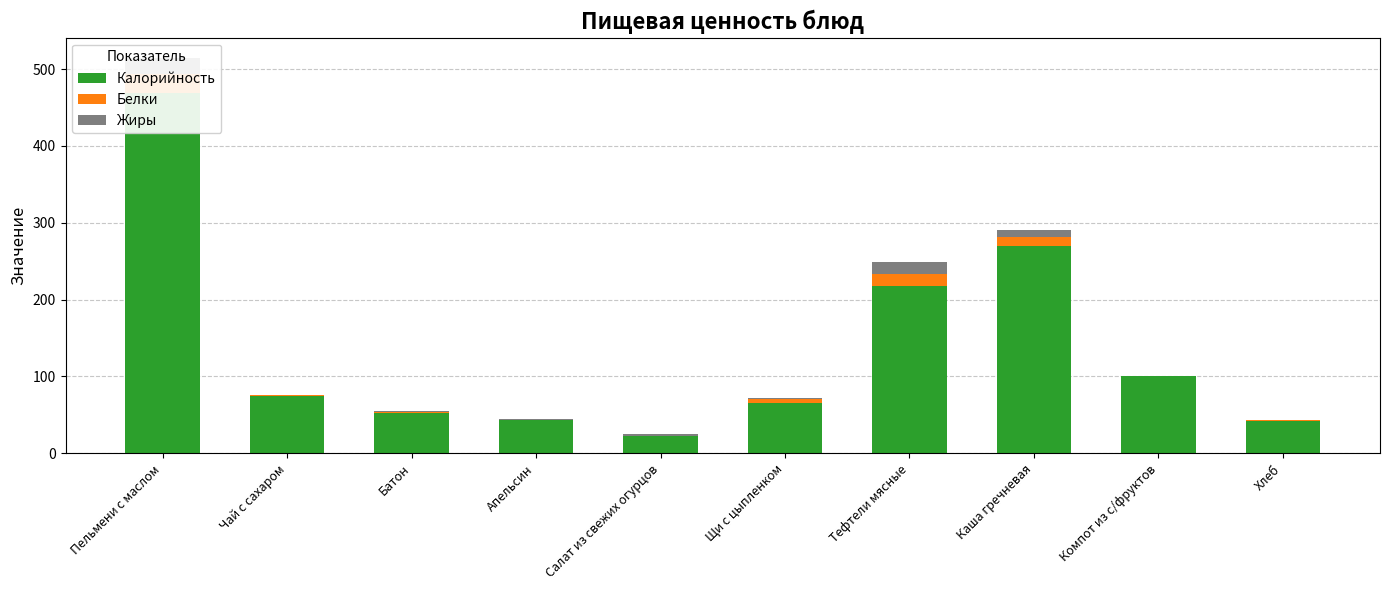

Which category has the highest value across all series?

Пельмени с маслом